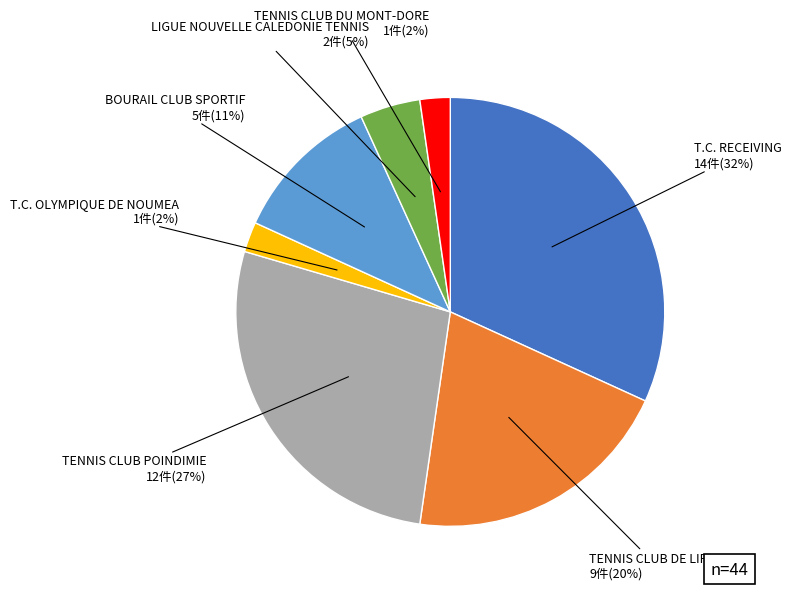

To the nearest percent, what is the average slice percentage?

14%